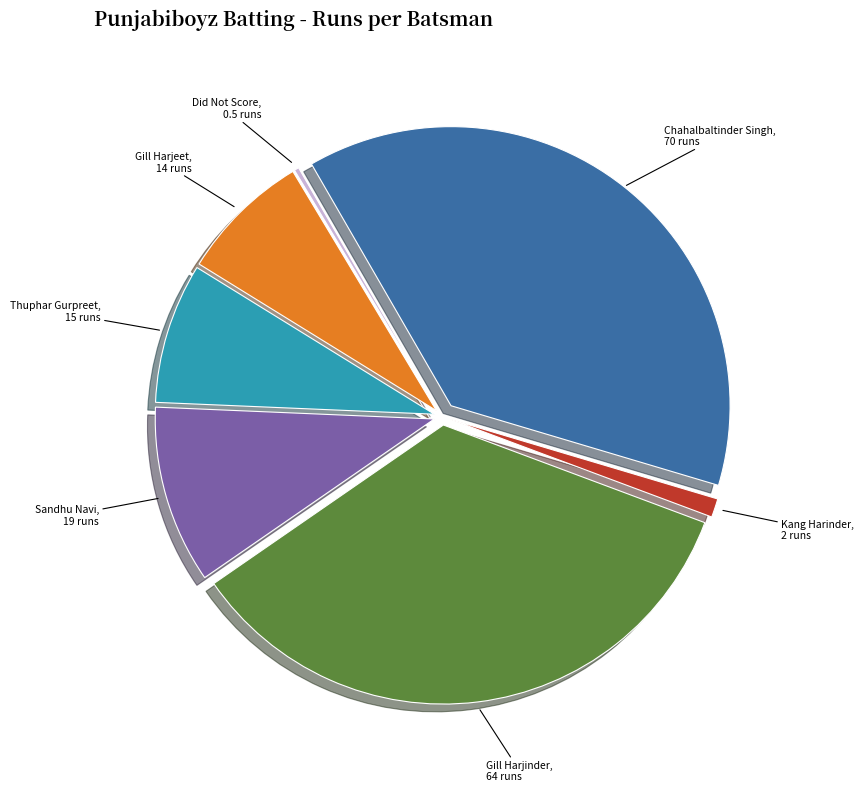

Is there a majority slice in this chart?

No